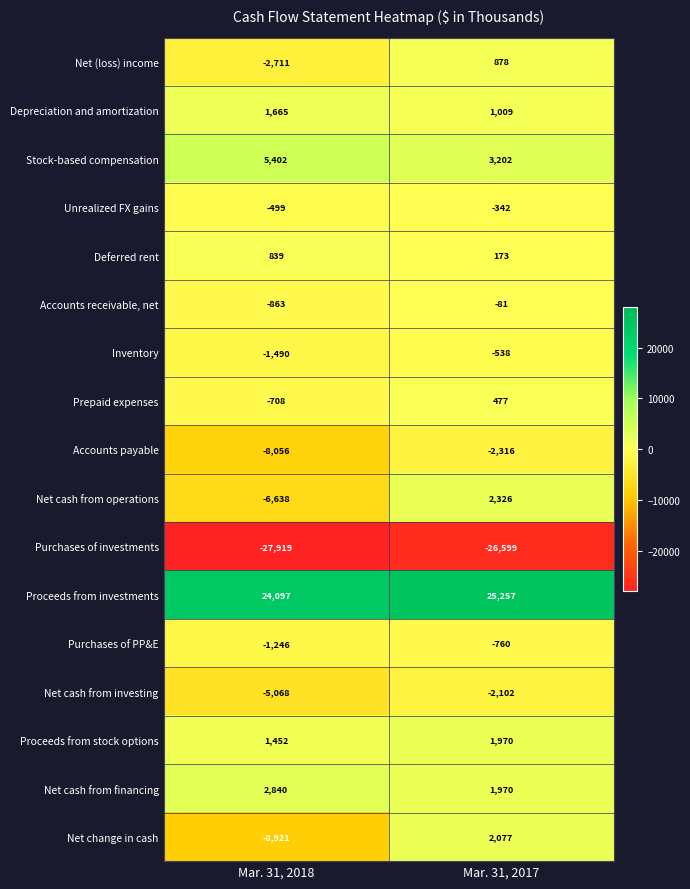

The value of Purchases of PP&E at Mar. 31, 2017 is -760. True or false?

True